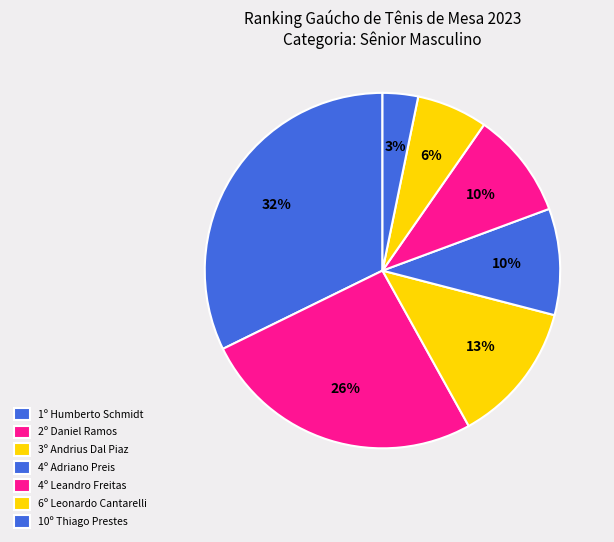

How many segments does this pie chart have?

7